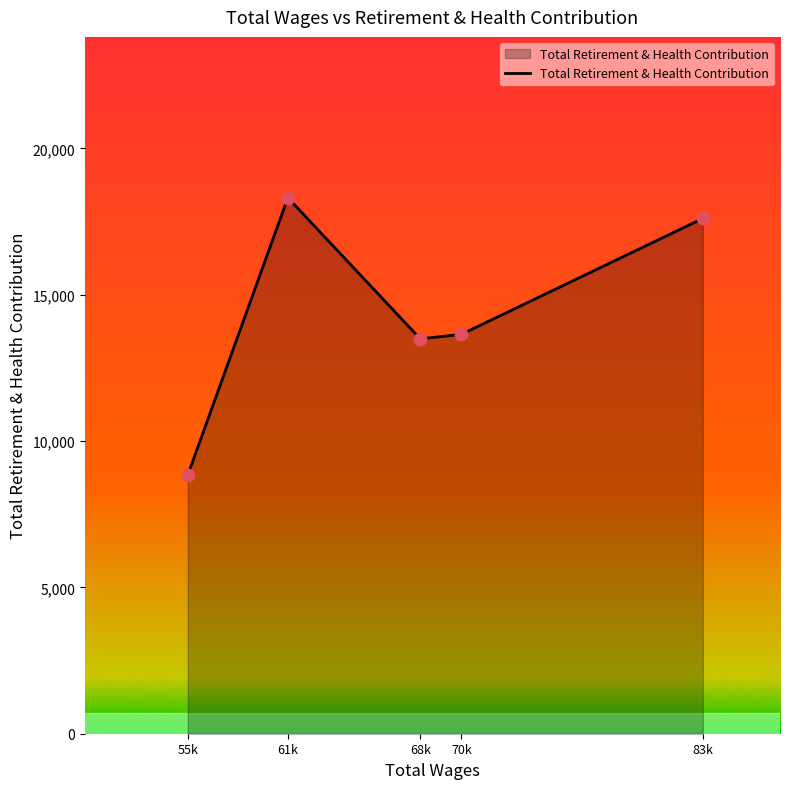

What is the ratio of the value at 55k to the value at 70k?

0.6